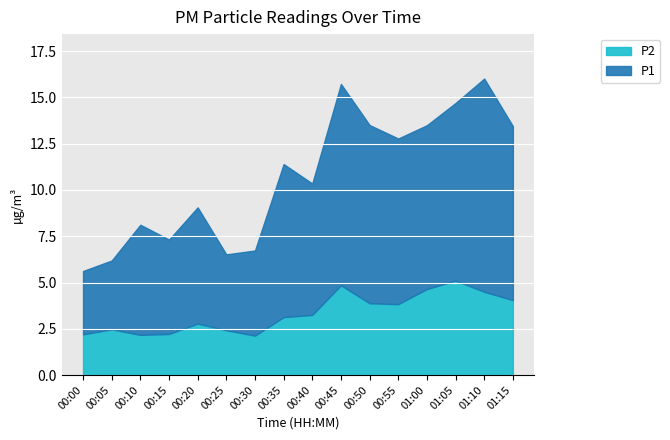

What is the total value across all series at 00:50?

13.5